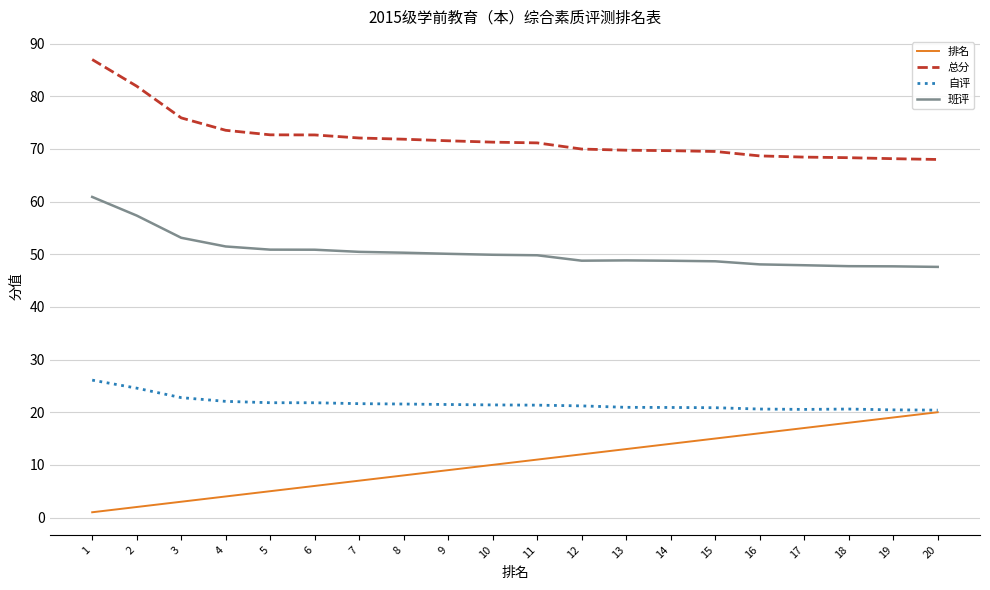

The 班评 series shows 15.8 at 9. True or false?

False